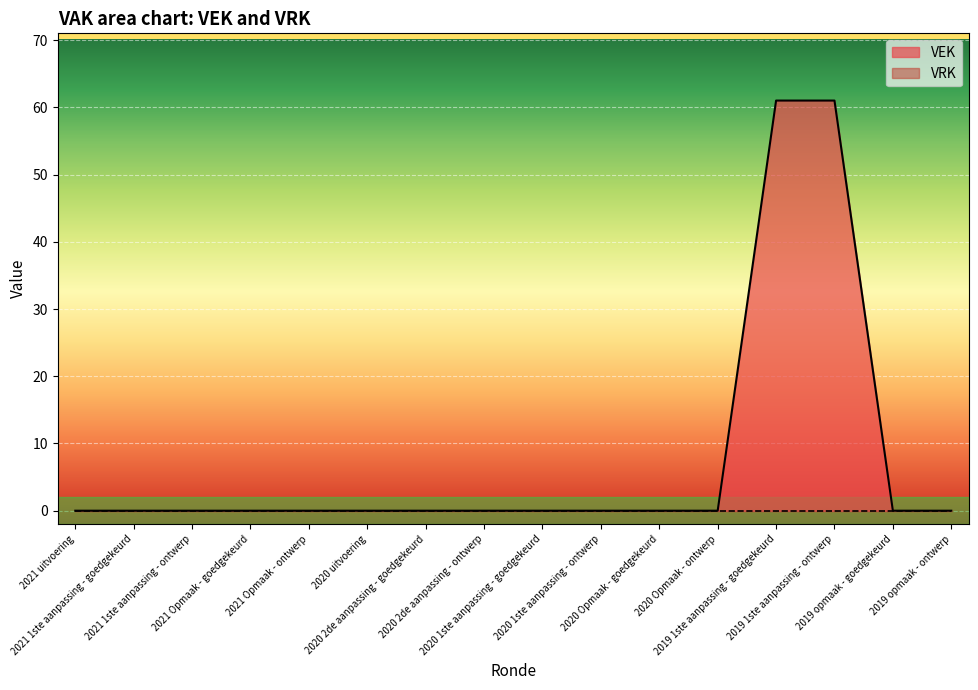

Reading right to left, extract all data points from this chart.

0	0	61	61	0	0	0	0	0	0	0	0	0	0	0	0